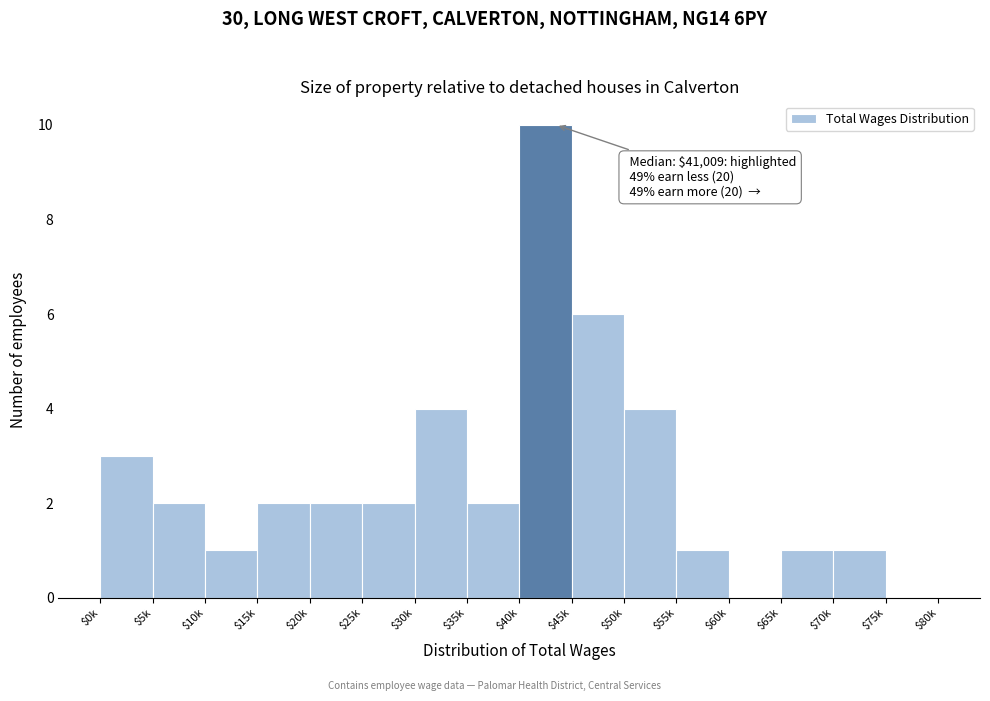

What is the sum of all values?

41